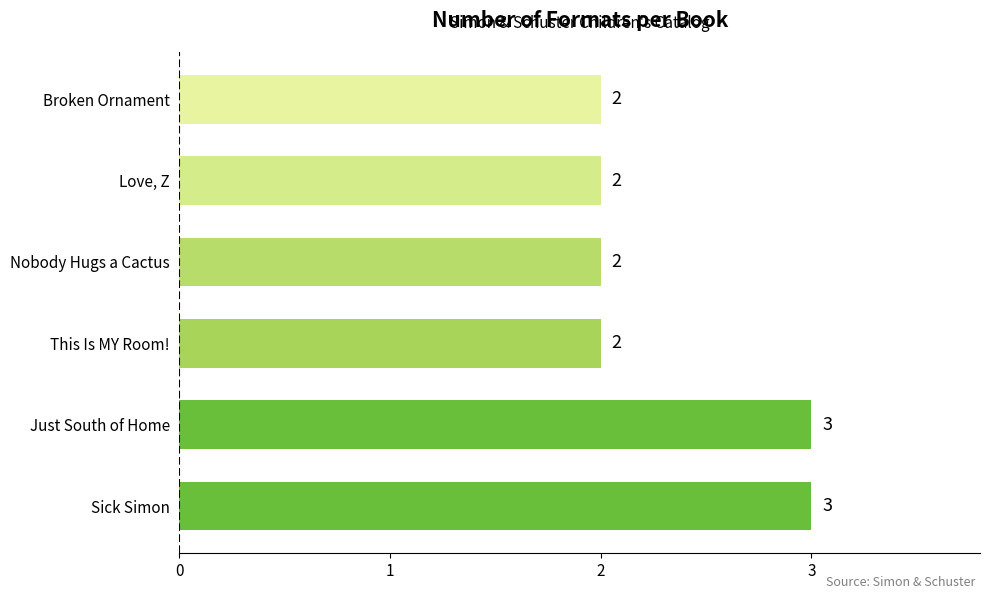

What is the greatest value displayed?

3